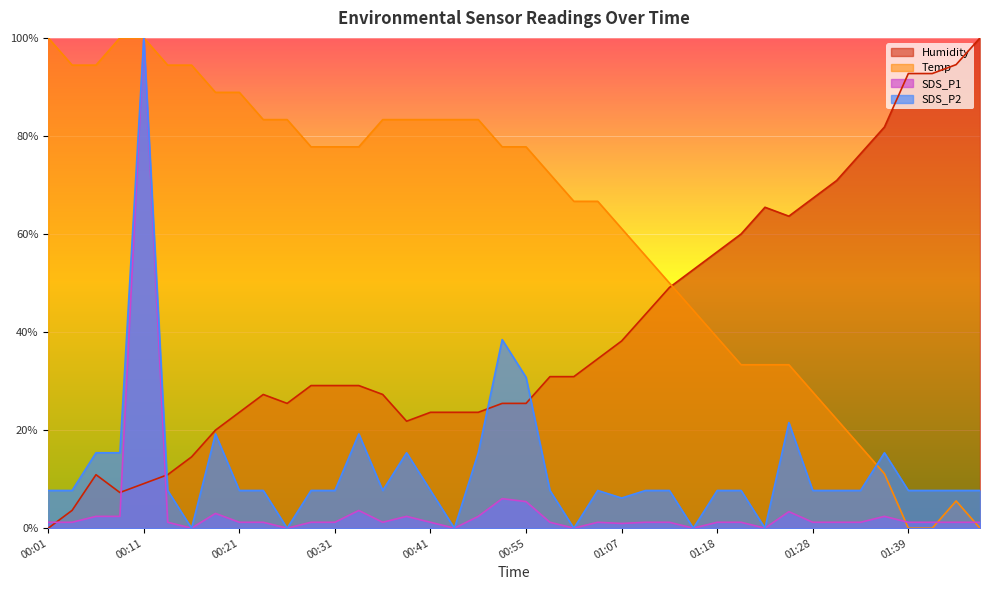

What is the difference between the maximum and minimum values in the Temp series?

100.0